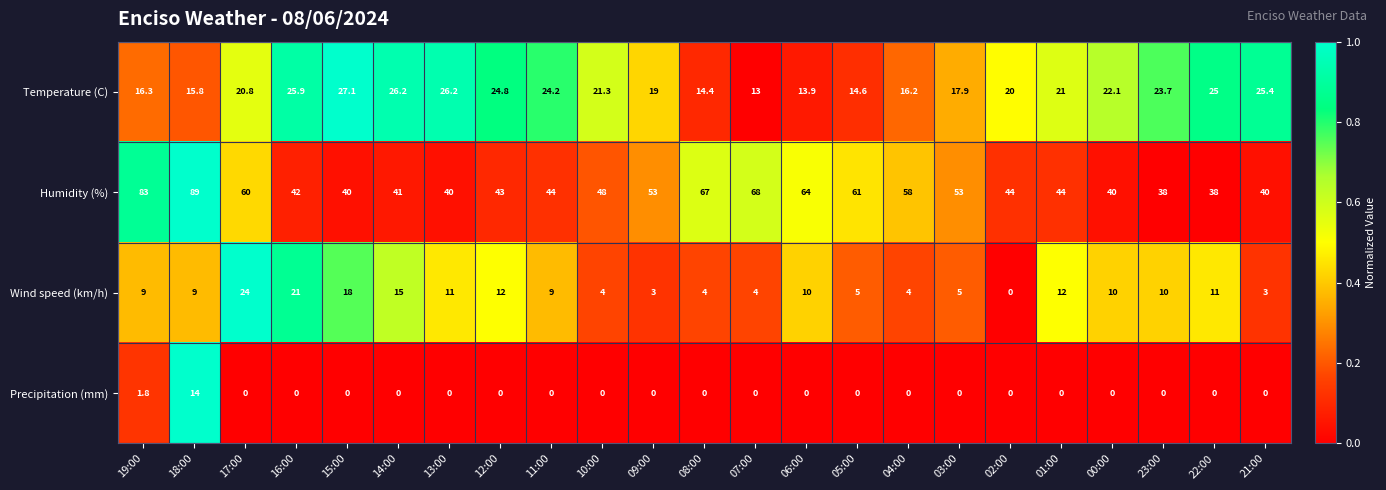

What is the total value across all series at 17:00?

104.8